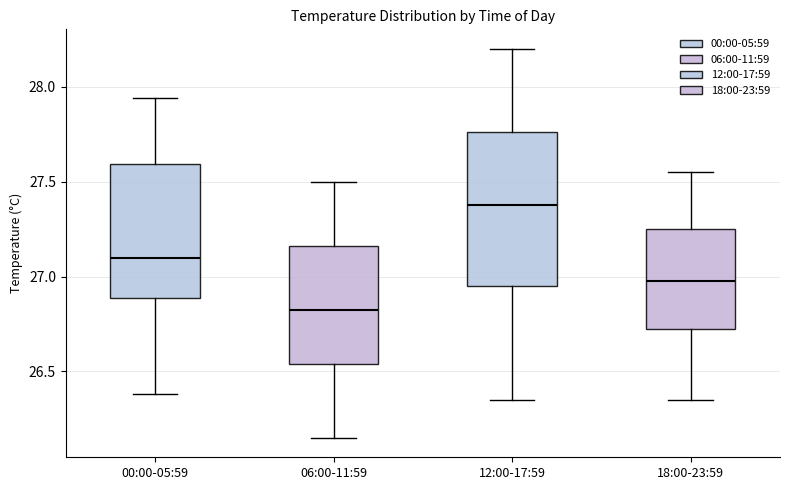

Where does the lower whisker of the box for 18:00-23:59 end on the y-axis? The values are not printed on the chart, so give them approximately, as read against the axis.

26.35